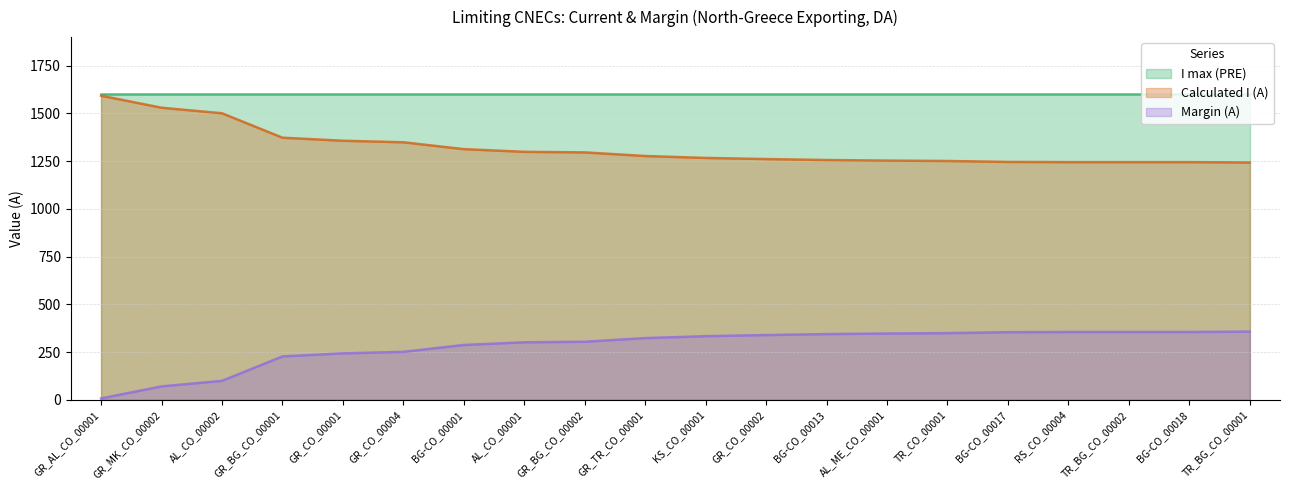

True or false: Margin (A) has a value of 524 at TR_CO_00001.

False